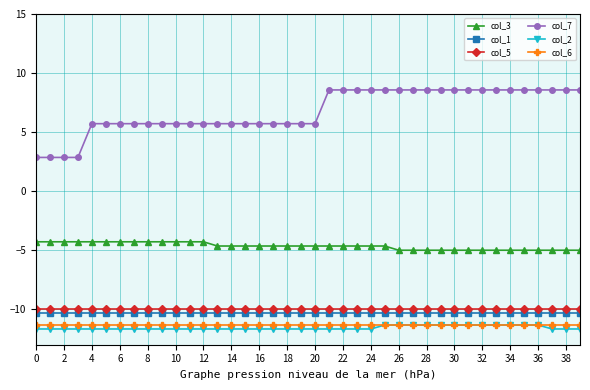

Which series has the widest spread of values?

col_7